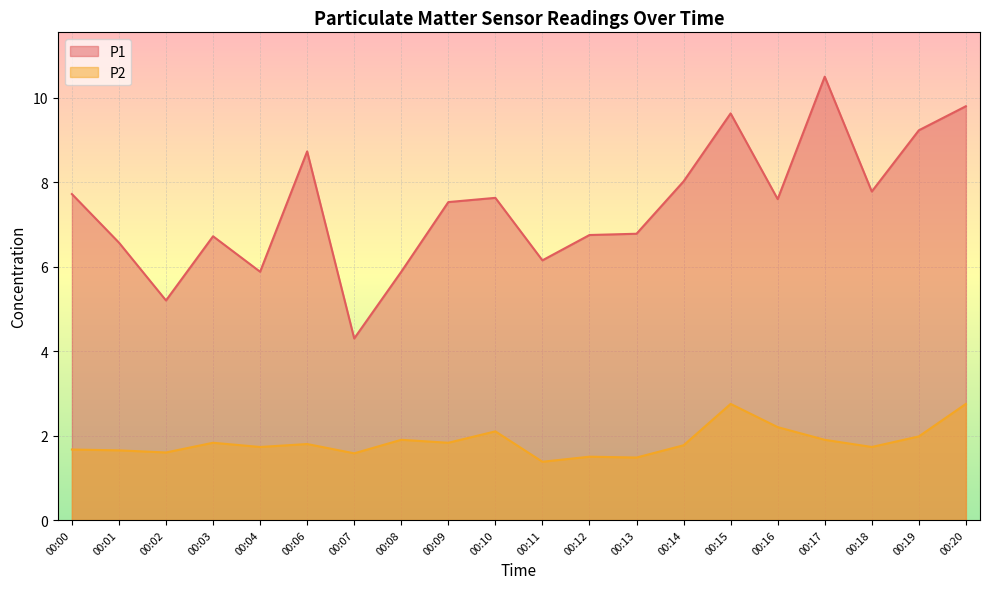

What value does the P2 series have at 00:08?

1.9